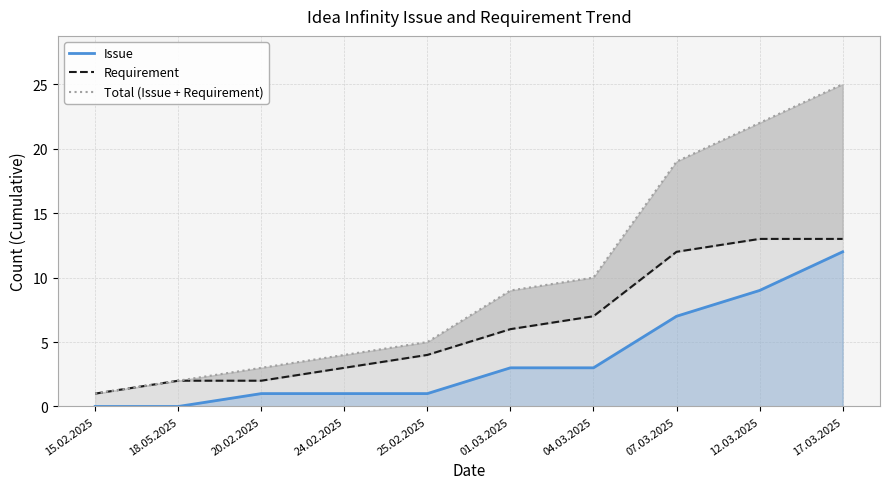

How many values in the Total (Issue + Requirement) series exceed 9?

4